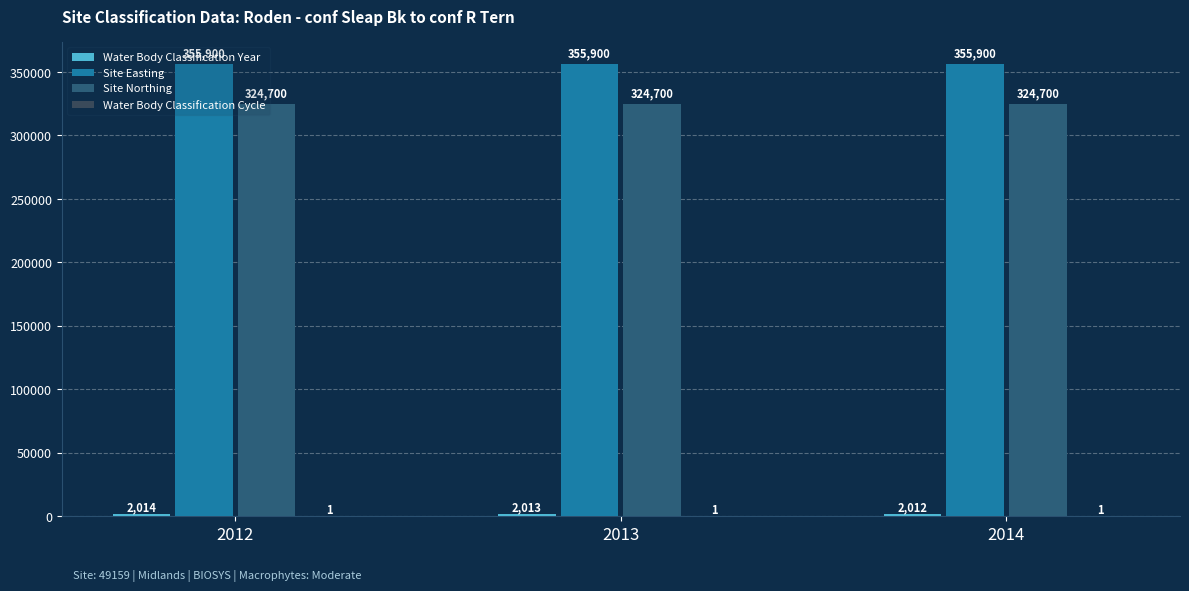

What is the total value across all series at 2013?

682614